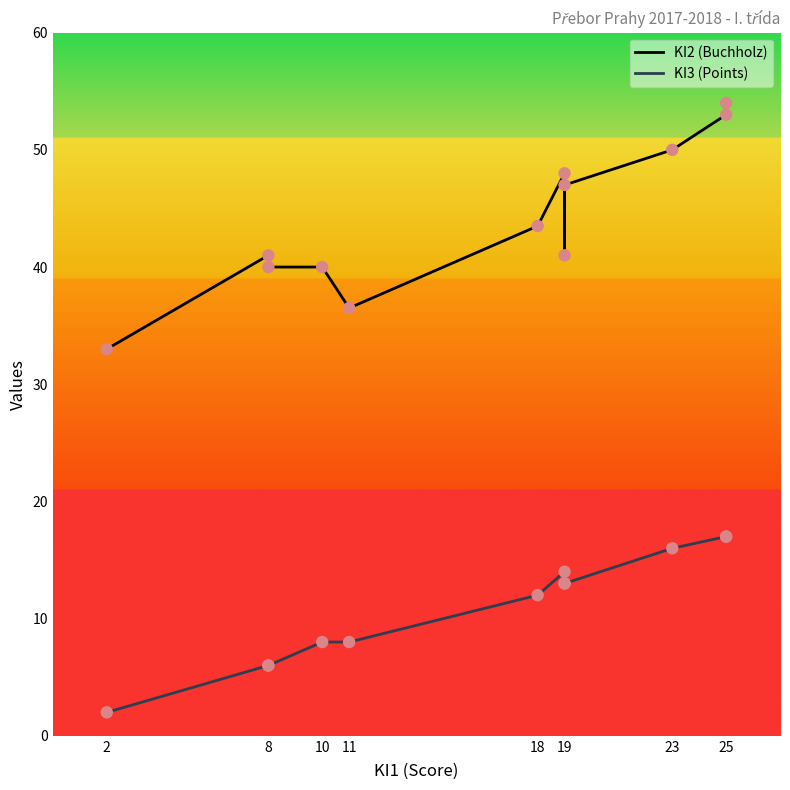

Which series contains the lowest Y value?

KI3 (Points)